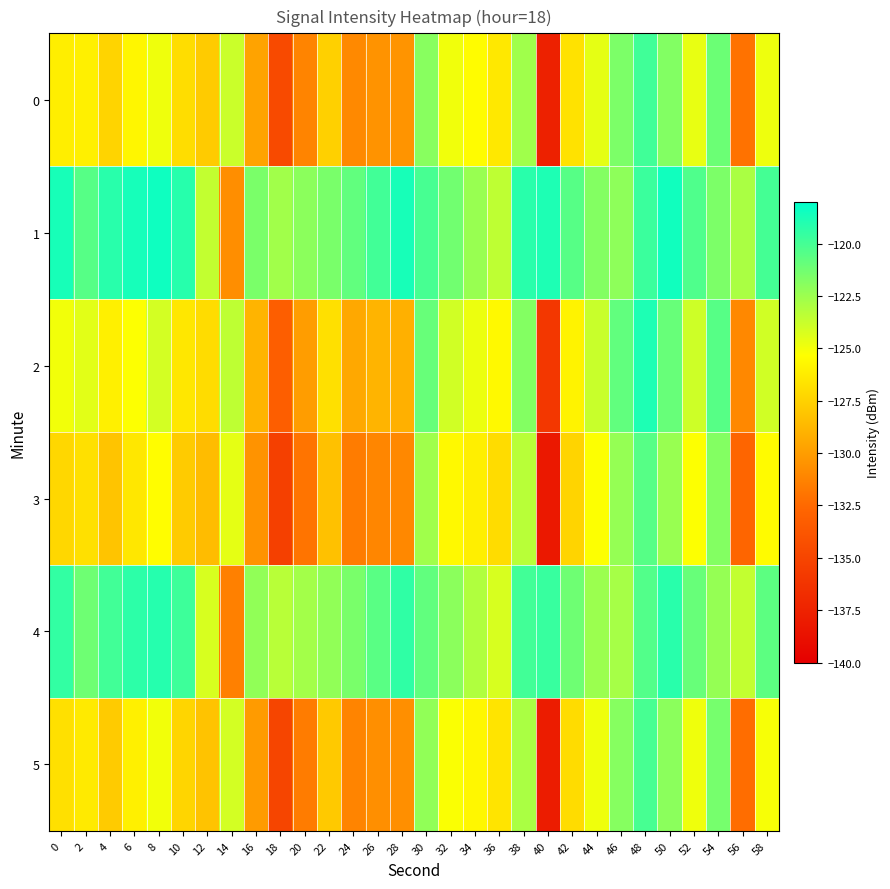

What is the minimum value shown in the chart?

-138.2